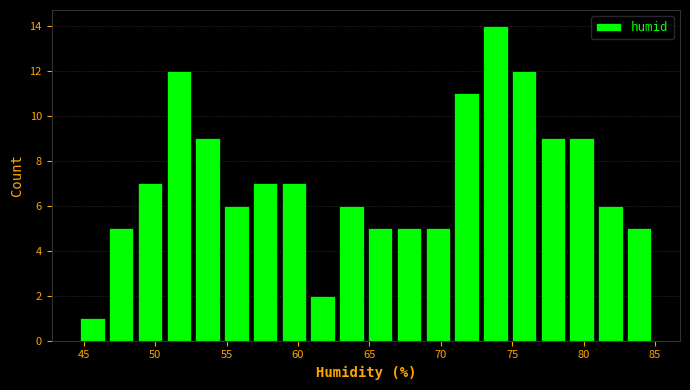

Reading left to right, transcribe this chart: for each bar, give the range it covers on the x-axis and its height. Neither the bar edges nor the heights are printed on the chart, so give them approximately, as read against the axes.

44.5 to 46.5: 1
46.5 to 48.5: 5
48.5 to 50.5: 7
50.5 to 52.5: 12
52.5 to 54.5: 9
54.5 to 56.5: 6
56.5 to 58.5: 7
58.5 to 60.5: 7
60.5 to 62.5: 2
62.5 to 65.0: 6
65.0 to 67.0: 5
67.0 to 69.0: 5
69.0 to 71.0: 5
71.0 to 73.0: 11
73.0 to 75.0: 14
75.0 to 77.0: 12
77.0 to 79.0: 9
79.0 to 81.0: 9
81.0 to 83.0: 6
83.0 to 85.0: 5